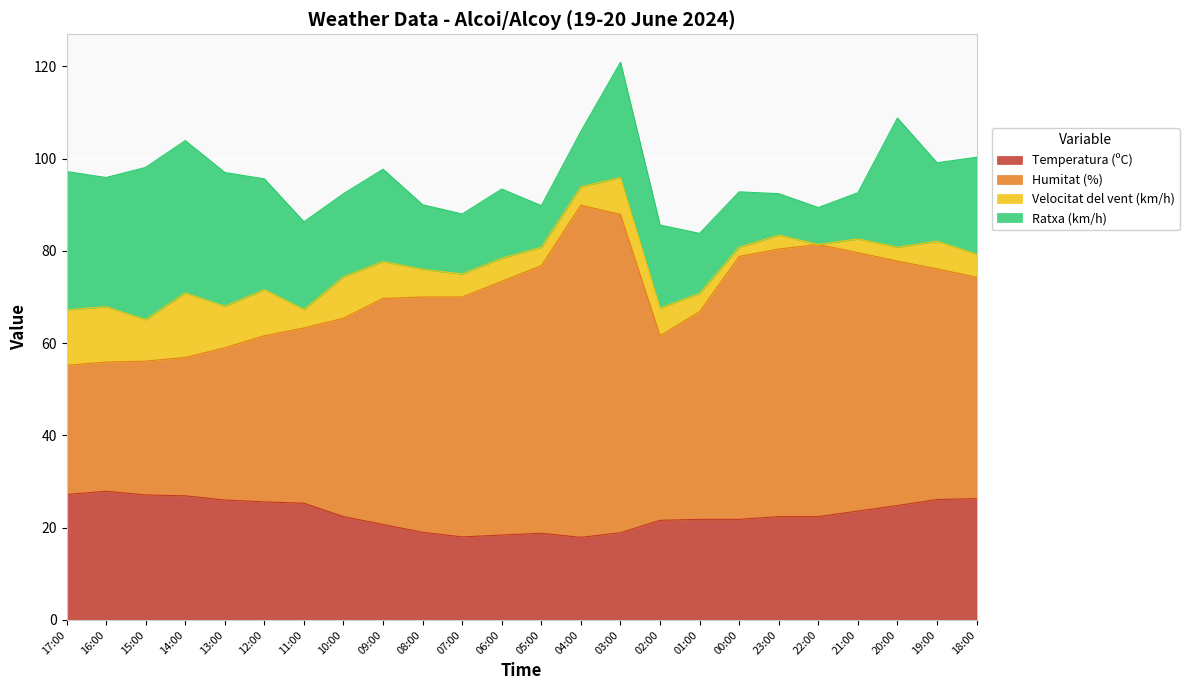

Count the number of categories in the chart.

24